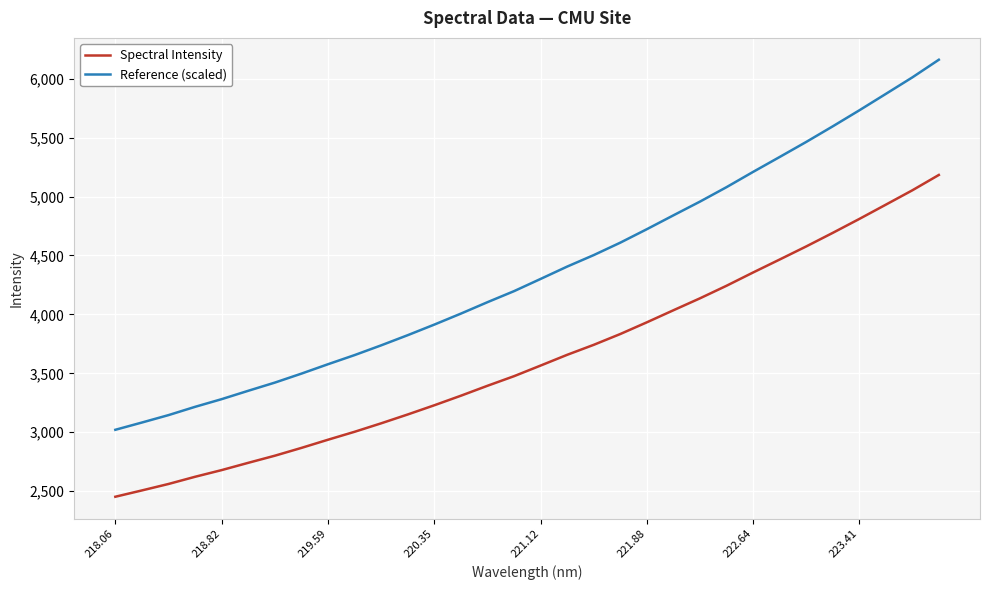

What is the maximum value shown in the chart?

6160.4